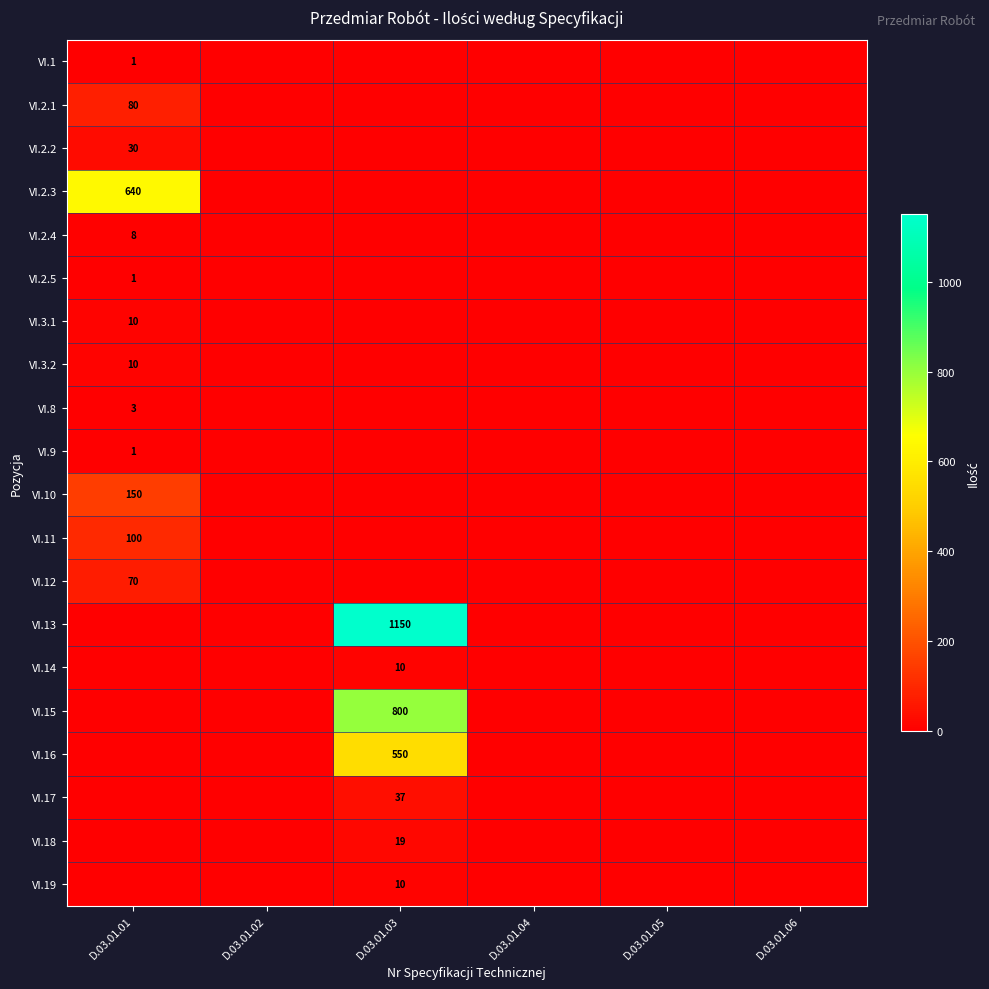

True or false: VI.19 has a value of 10 at D.03.01.03.

True